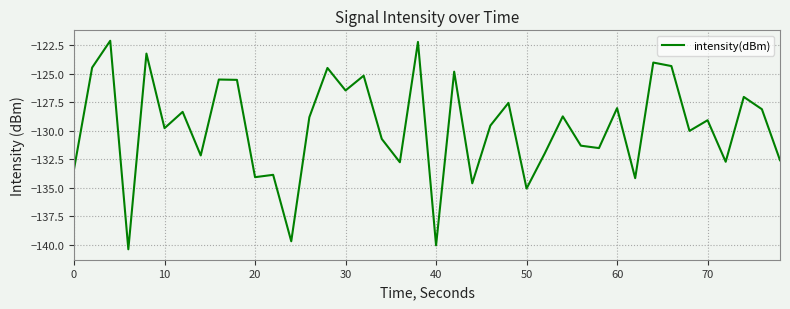

What is the difference between the maximum and minimum values?

18.2